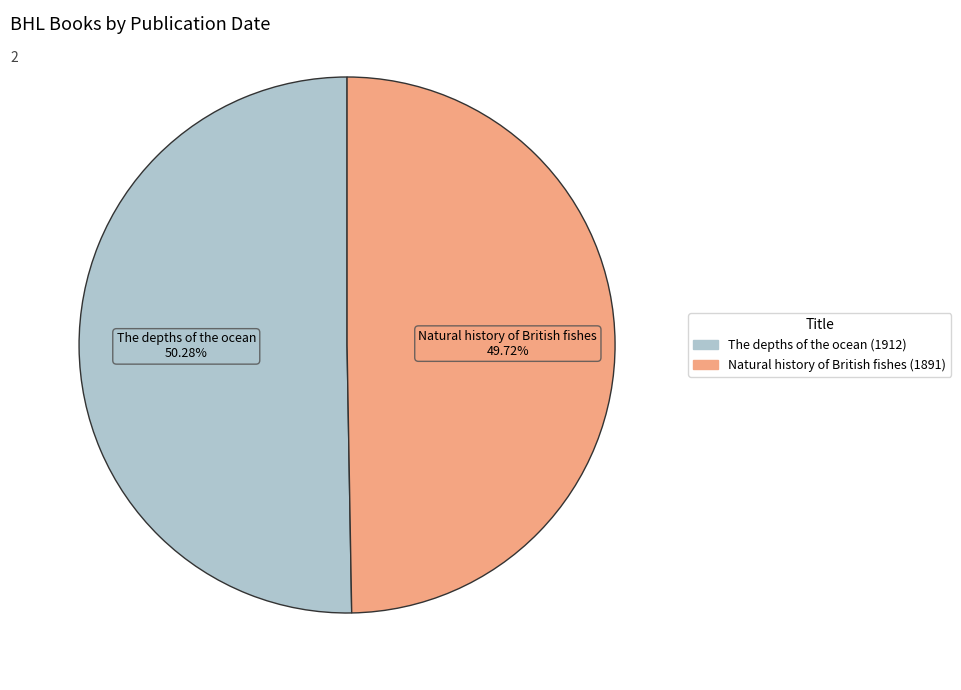

To the nearest percent, what is the combined percentage of Natural history of British fishes (1891) and The depths of the ocean (1912)?

100%